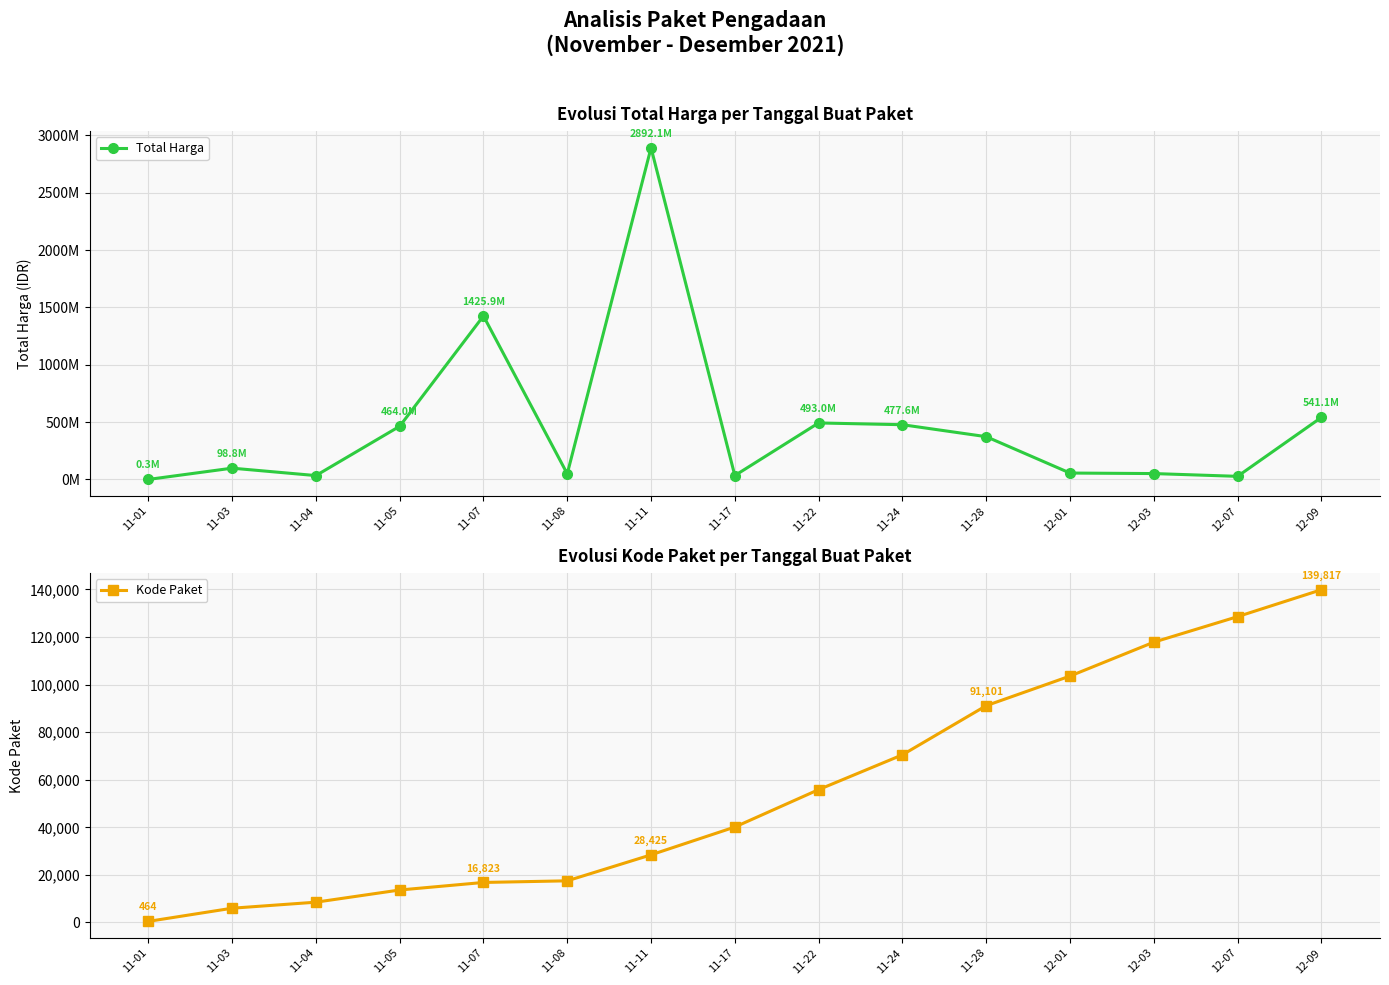

At which label does Total Harga first exceed 98772570?

11-05